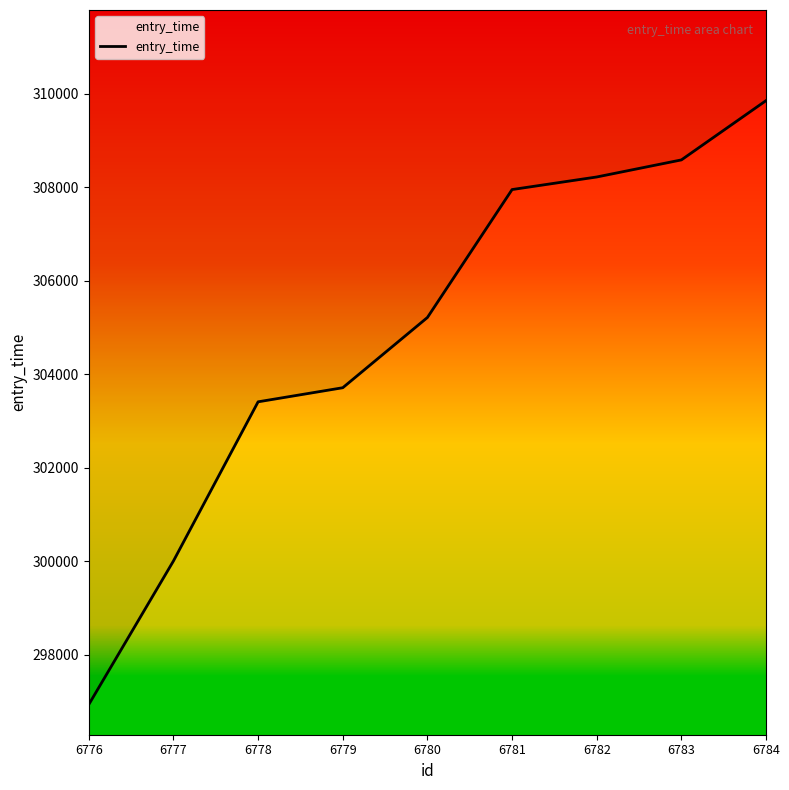

What is the value of the 2nd point from the left?

300009